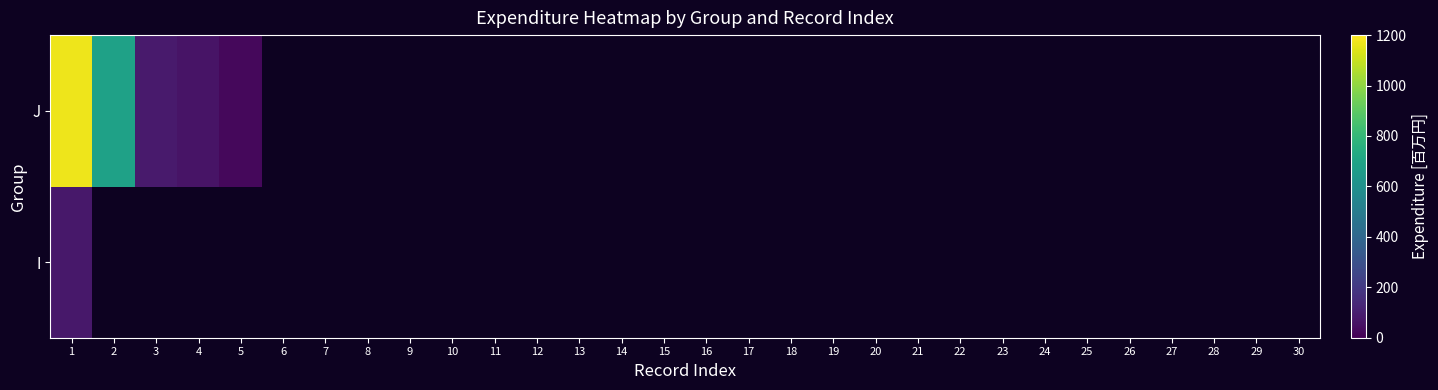

At which category is the sum across all series the highest?

1